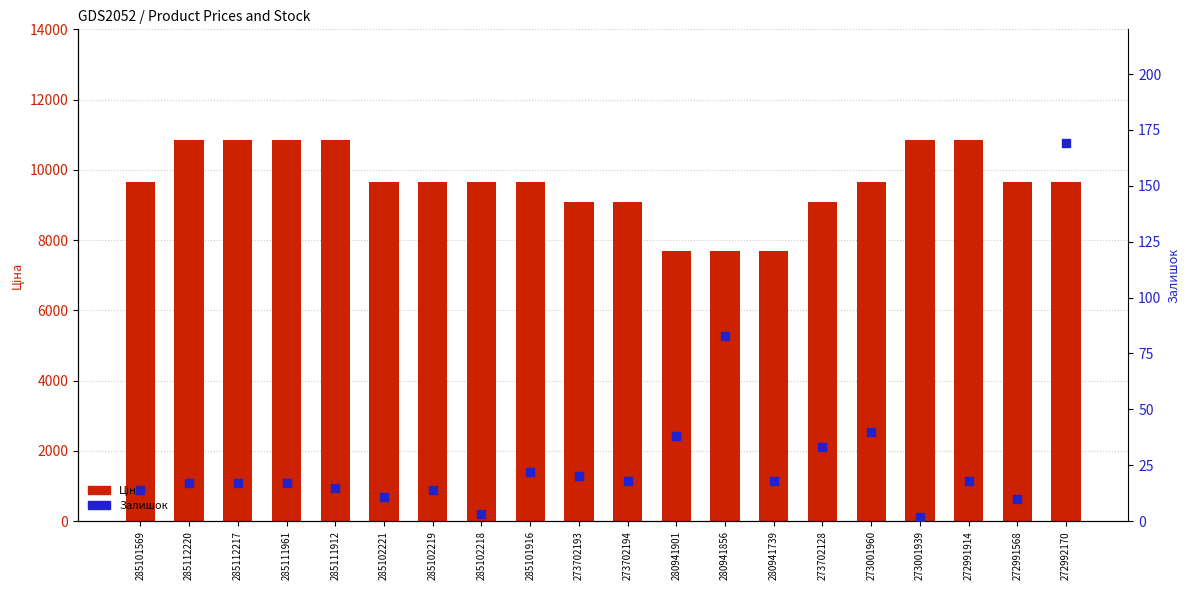

At how many categories does at least one series exceed 5738?

20